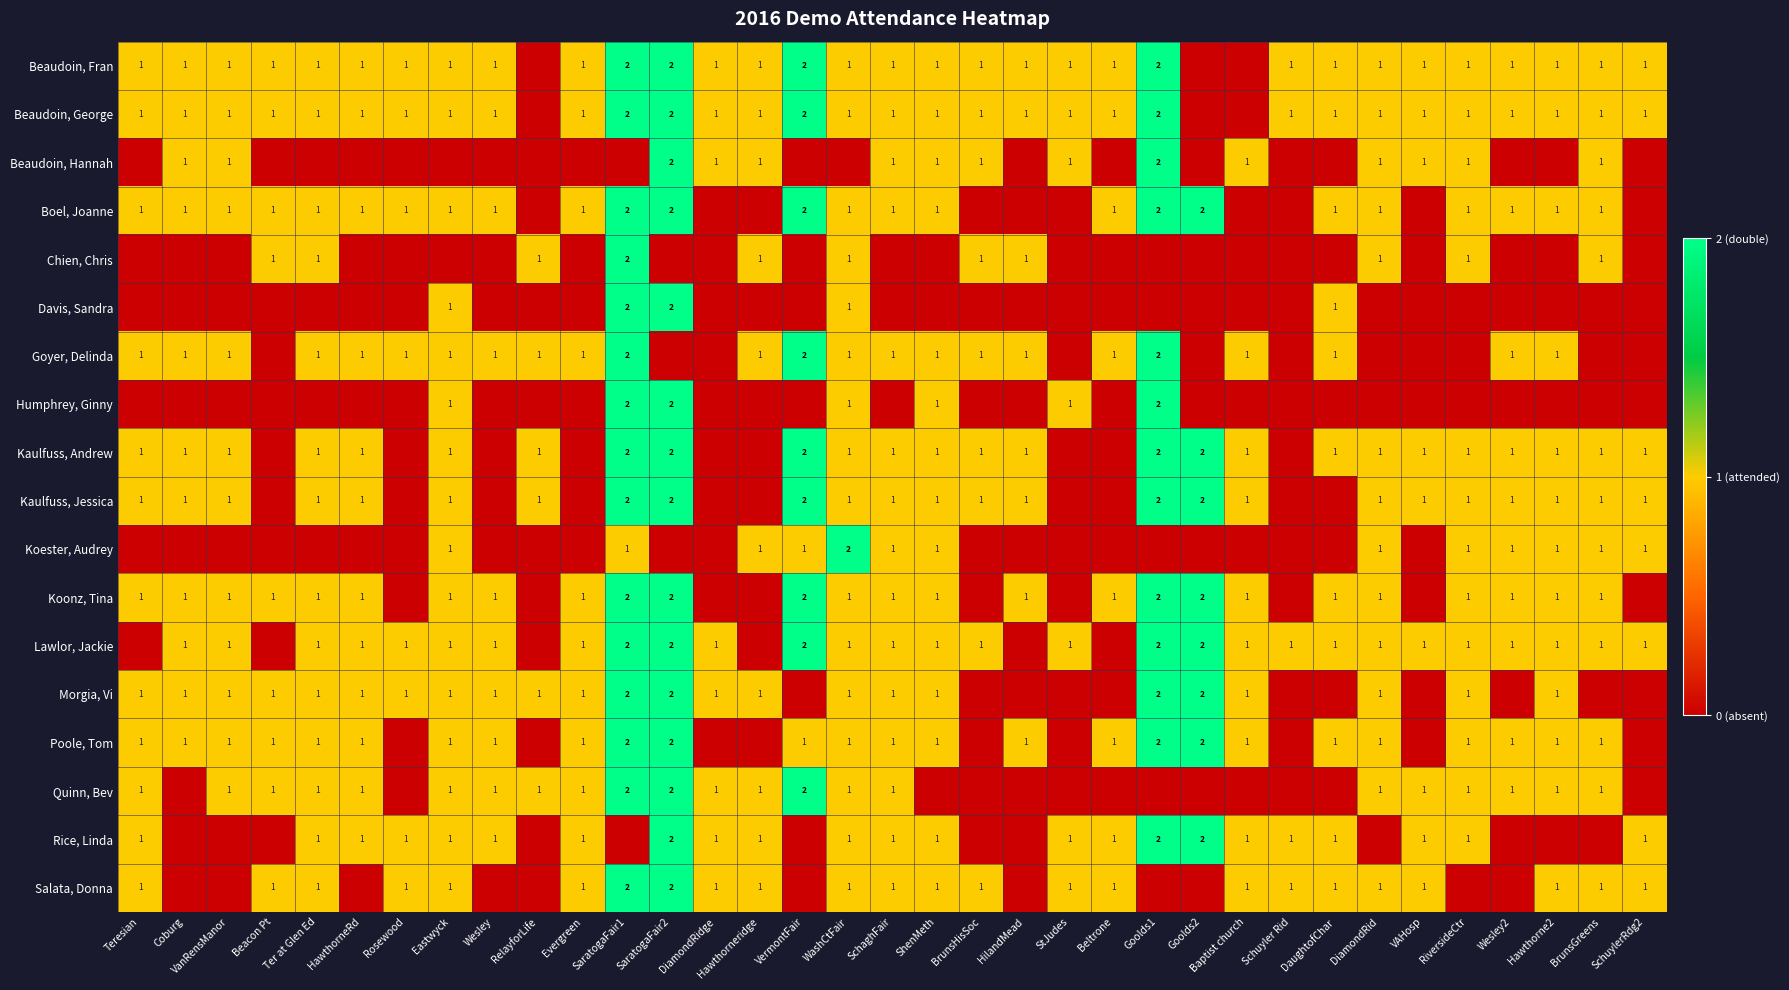

Is it true that Quinn, Bev equals 1 at WashCtFair?

True